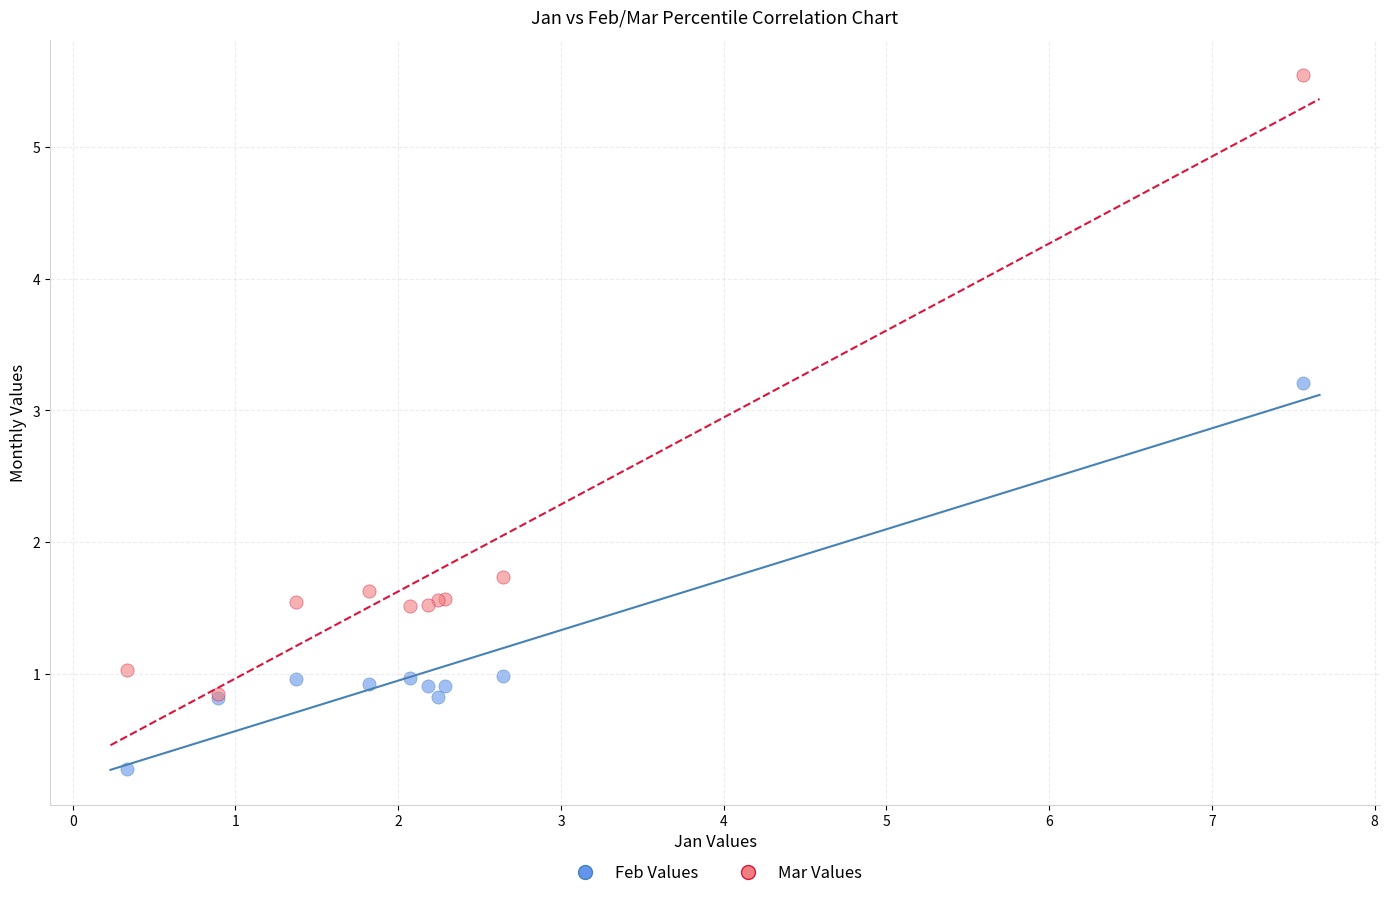

What are all the series names shown in the legend?

Feb Values, Mar Values